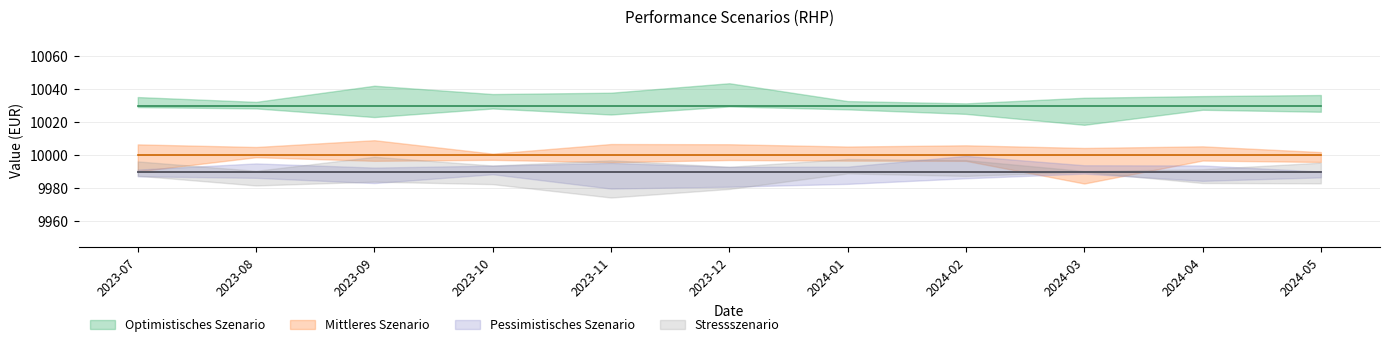

What is the difference between the highest and lowest values at 2023-10-31?

40